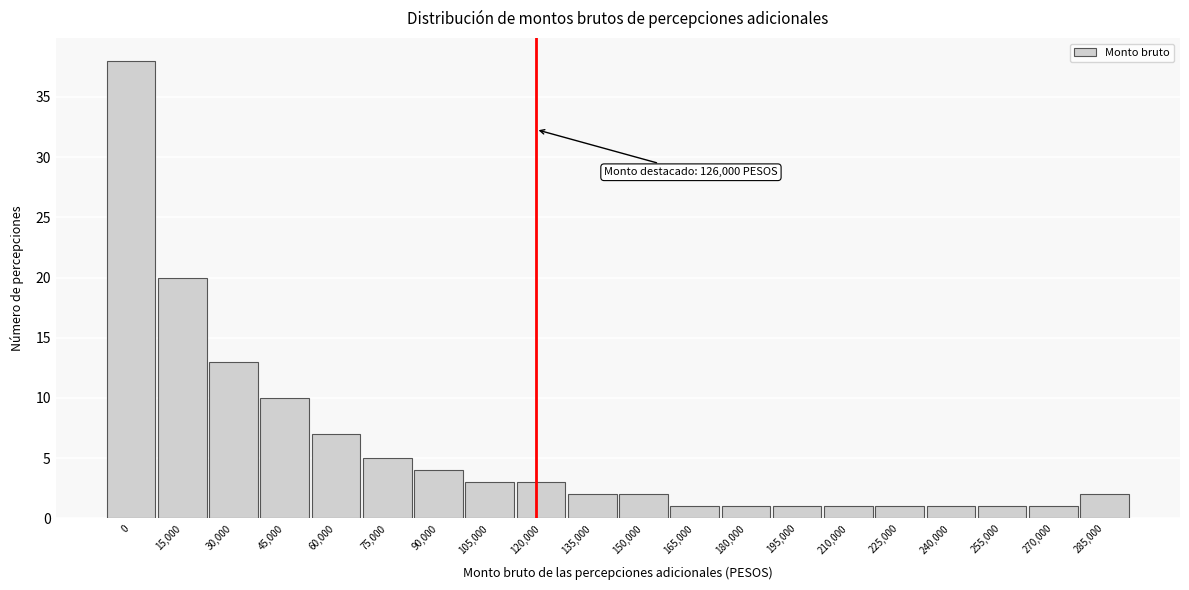

Reading right to left, extract all data points from this chart.

2	1	1	1	1	1	1	1	1	2	2	3	3	4	5	7	10	13	20	38